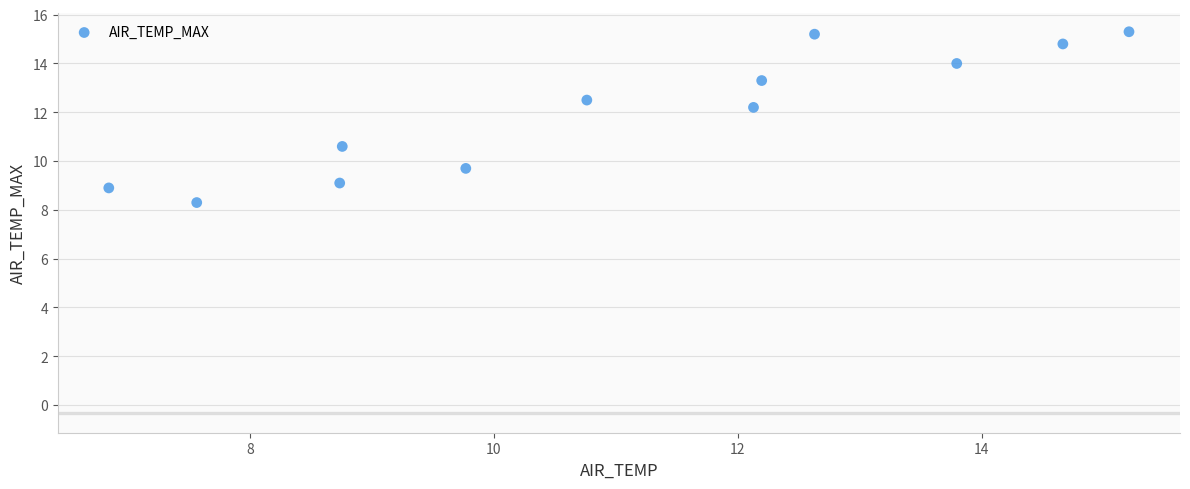

What is the average X value?

11.1